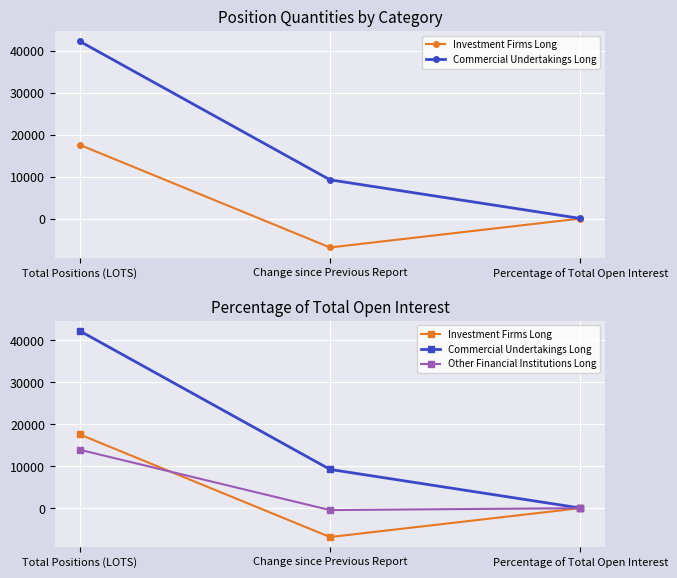

Where is Other Financial Institutions Long nearest to the value 6746?

Percentage of Total Open Interest